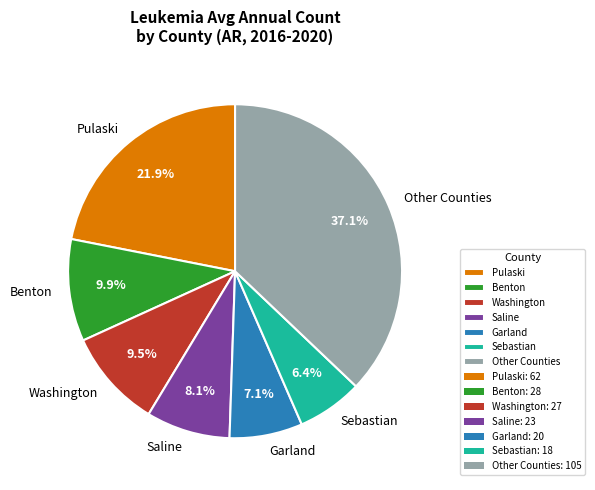

Is the sum of Garland and Washington greater than half?

No